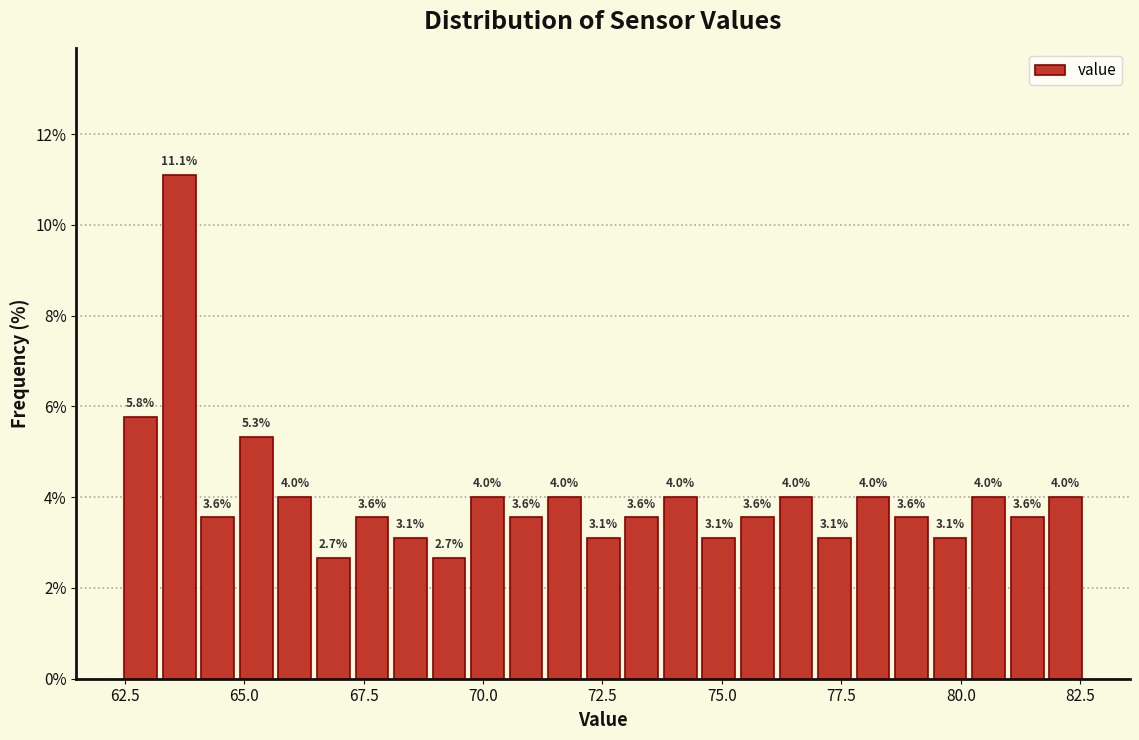

Read against the x-axis, roughly where is the centre of the tallest bar?

63.5